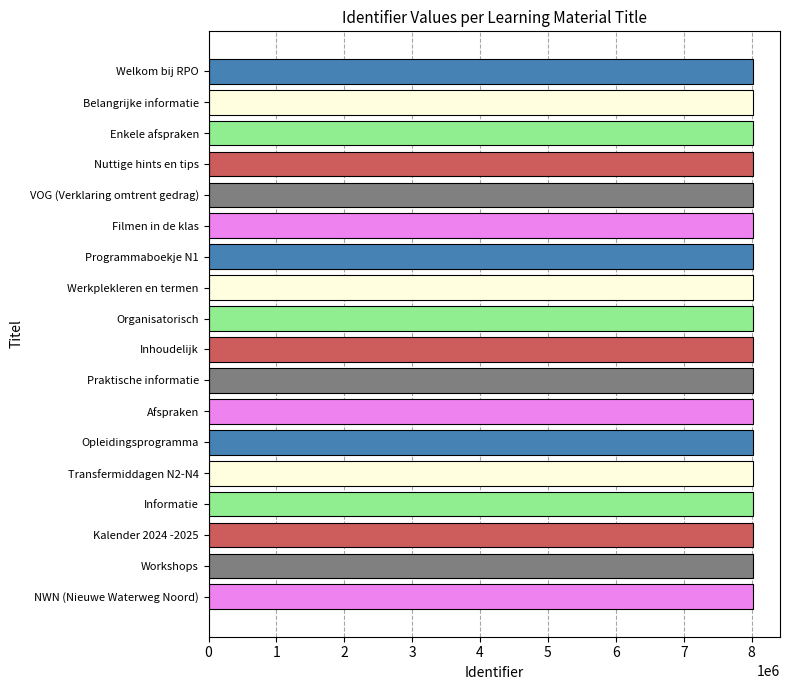

Approximately how many times larger is the value at NWN (Nieuwe Waterweg Noord) compared to Praktische informatie?

1.0